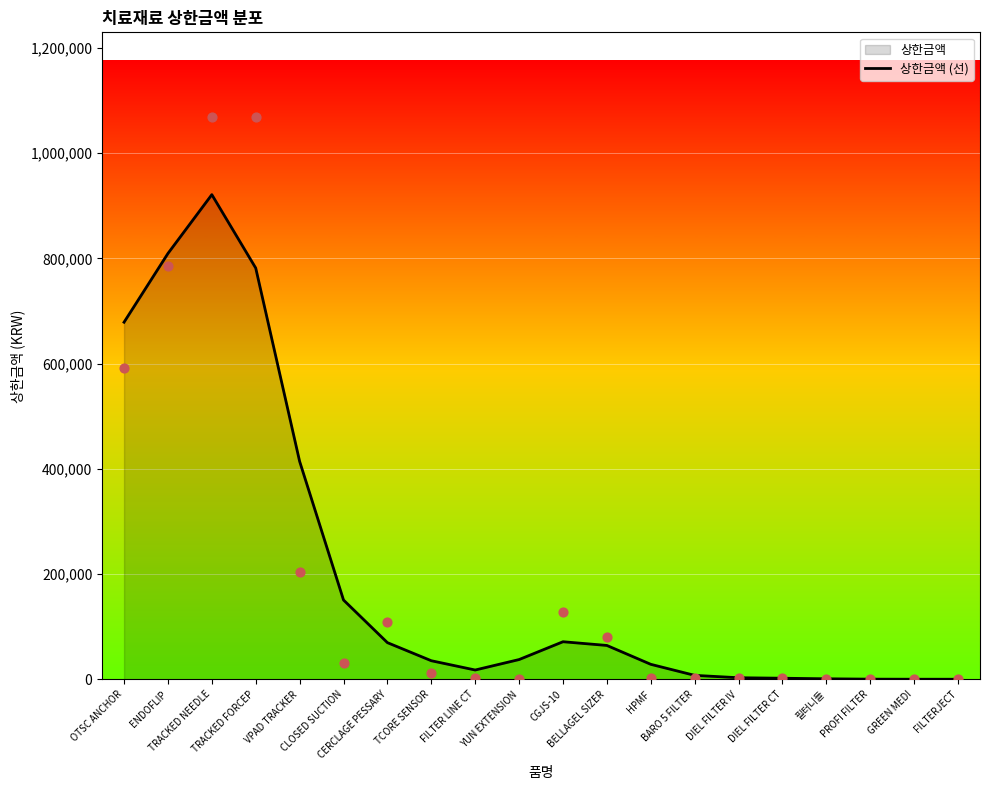

What is the change in value from TRACKED FORCEP to CLOSED SUCTION?

-630808.3